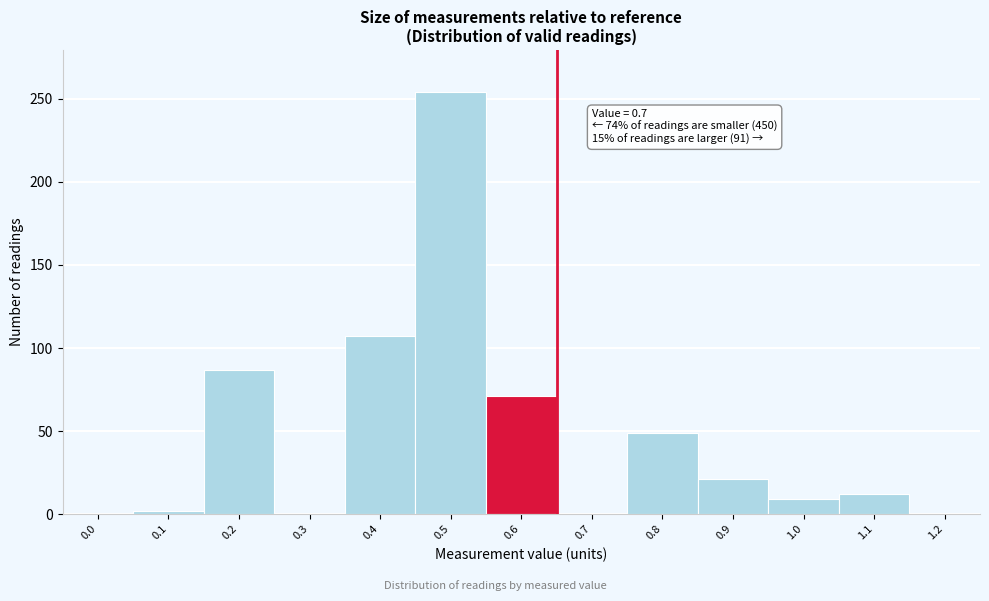

Reading right to left, transcribe all the data shown in this chart.

1.2=0	1.1=12	1.0=9	0.9=21	0.8=49	0.7=0	0.6=71	0.5=254	0.4=107	0.3=0	0.2=87	0.1=2	0.0=0